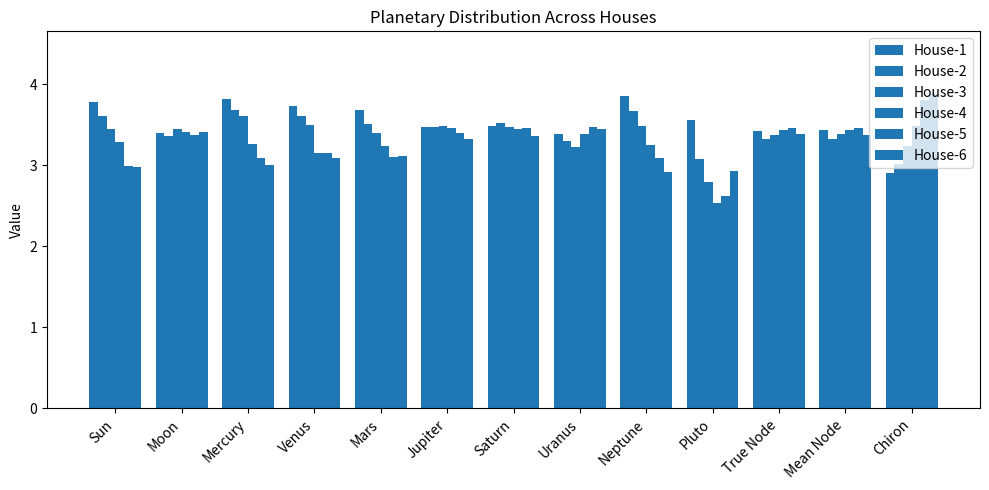

Which series has the largest total across all categories?

House-1